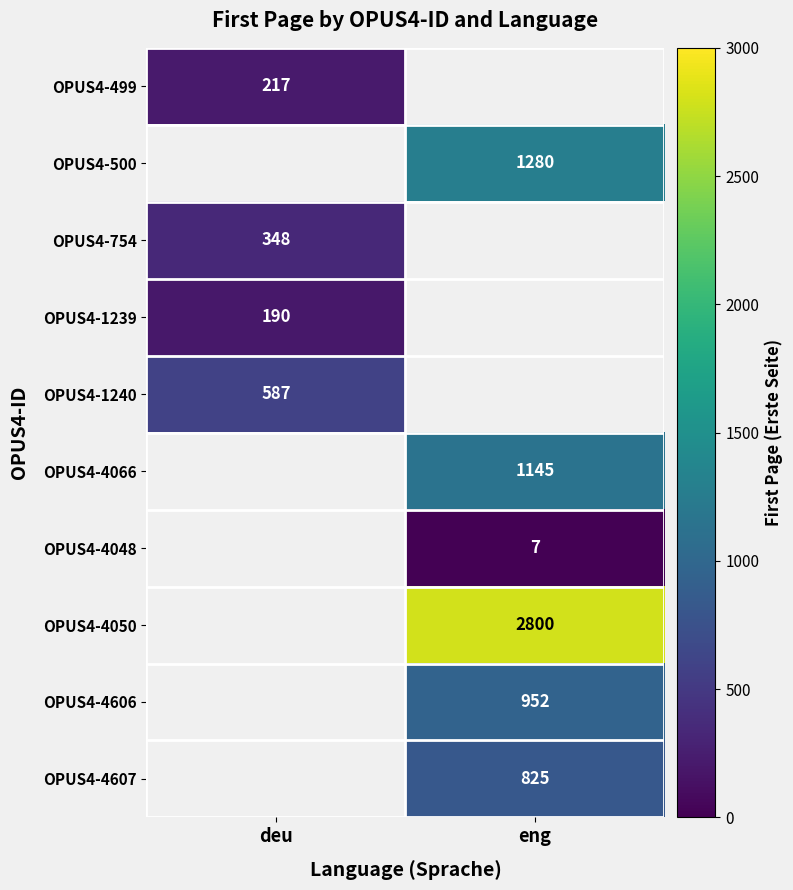

True or false: OPUS4-4606 has a value of 952 at eng.

True